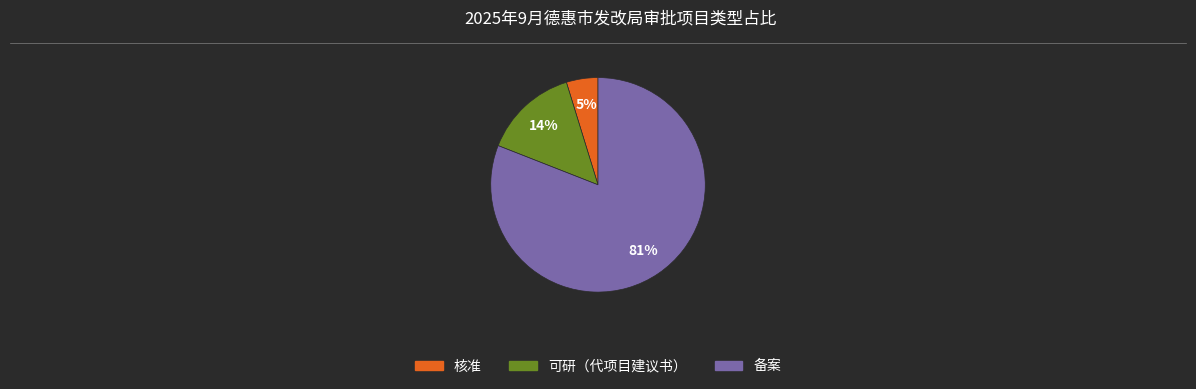

Do 备案 and 核准 together represent more than half of the pie?

Yes